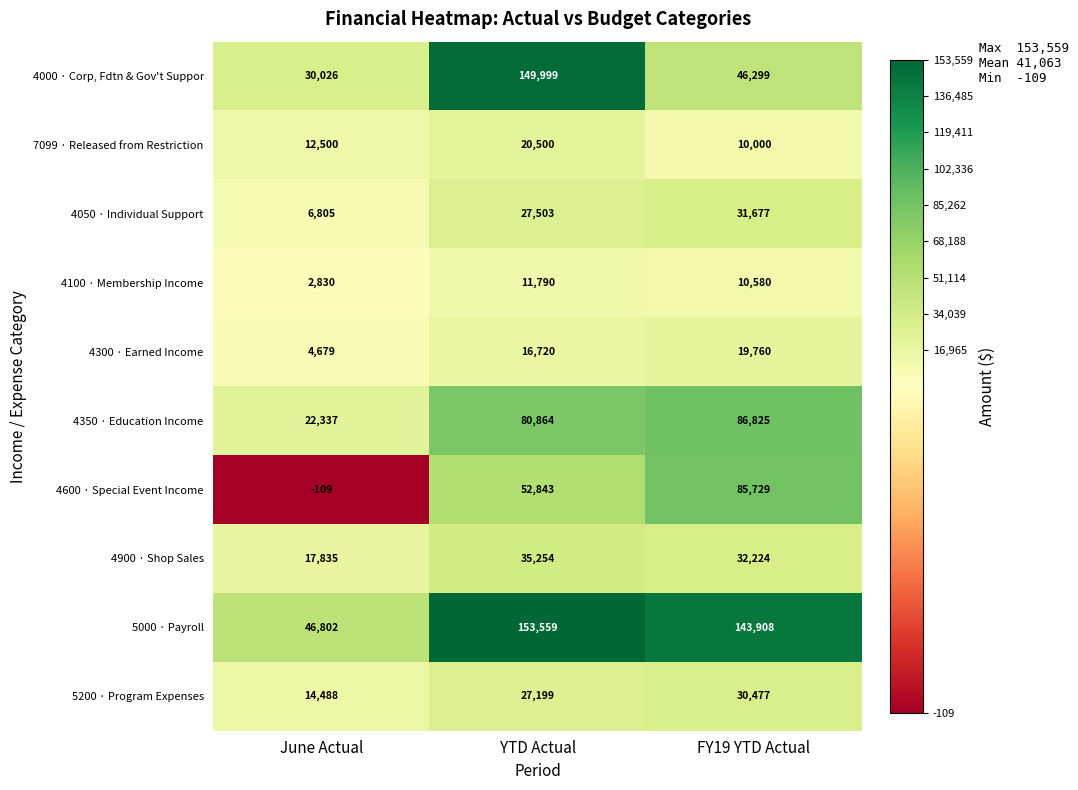

The 5200 · Program Expenses series shows 5867 at June Actual. True or false?

False